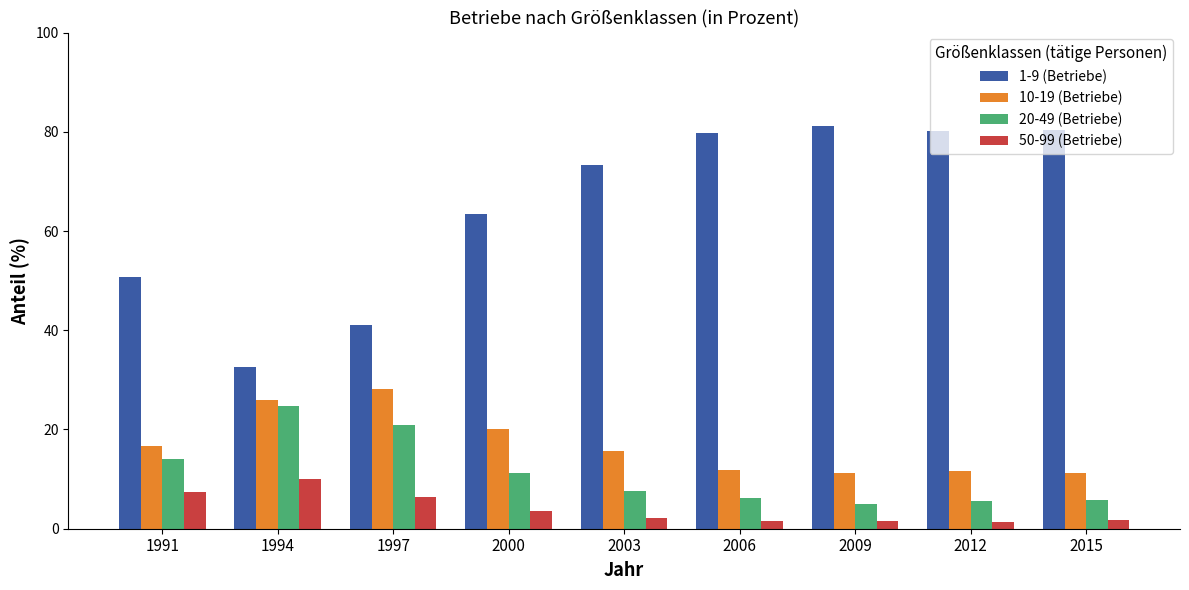

At how many categories does at least one series exceed 52?

6